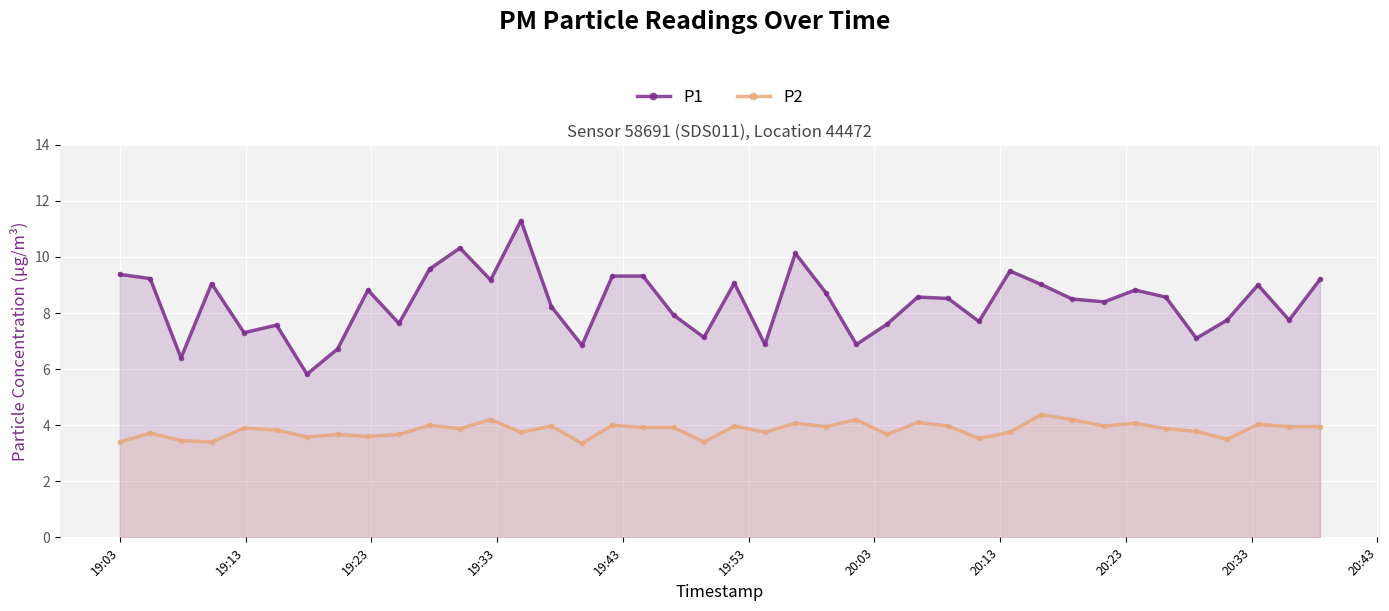

What is the greatest value displayed?

11.3